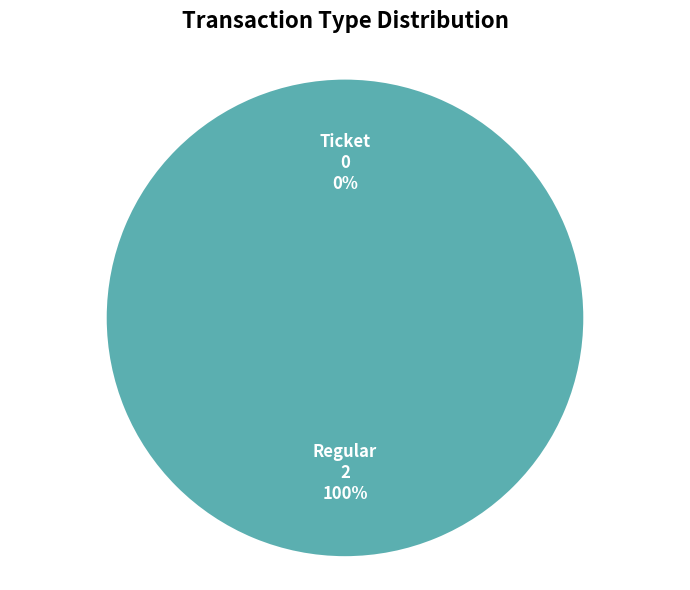

To the nearest percent, what is the difference between the Ticket and Regular slice percentages?

100%